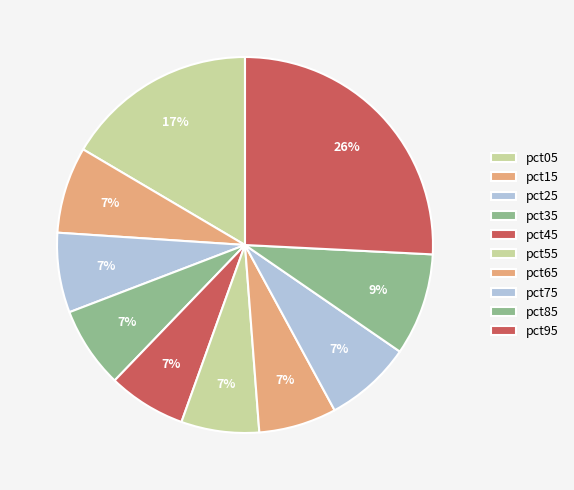

True or false: pct35 accounts for 7% of the total.

True